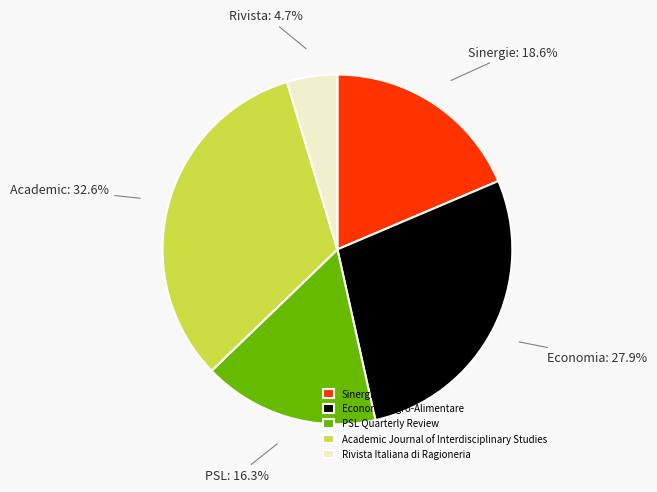

To the nearest percent, what percentage of the pie is PSL Quarterly Review?

16%